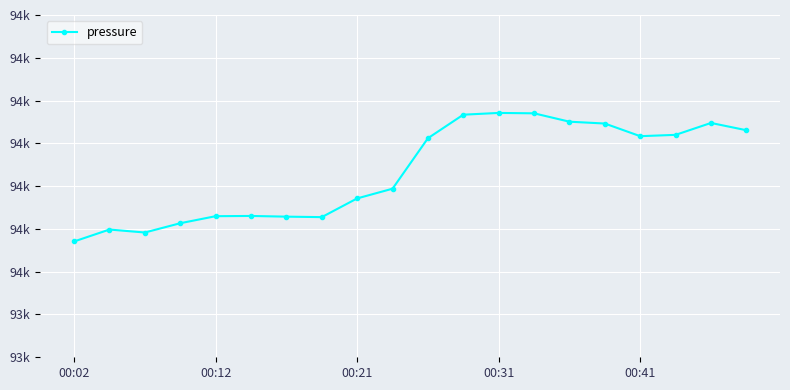

Does the chart have visible grid lines?

Yes